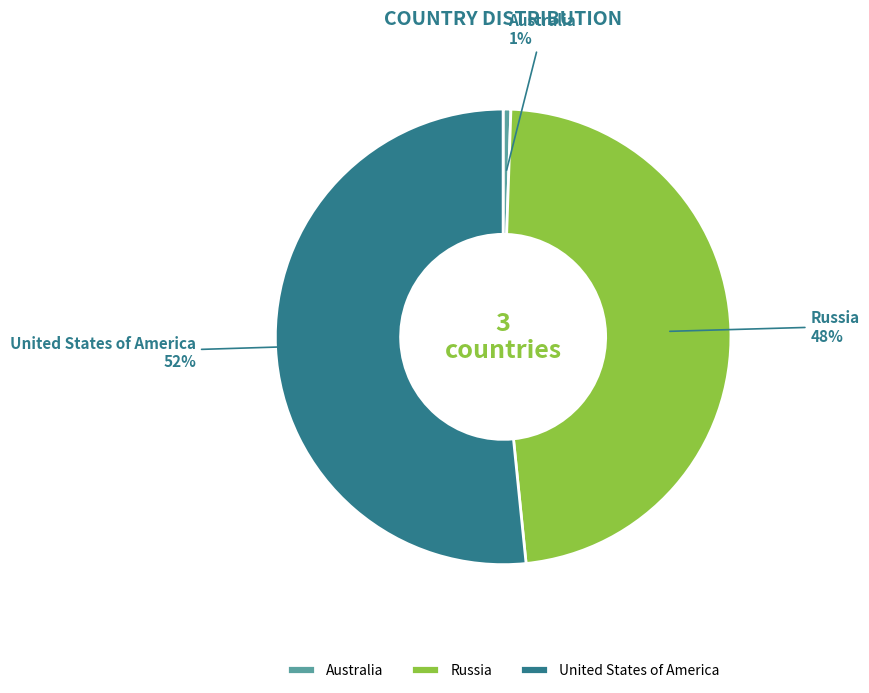

What is the smallest slice in the pie chart?

Australia